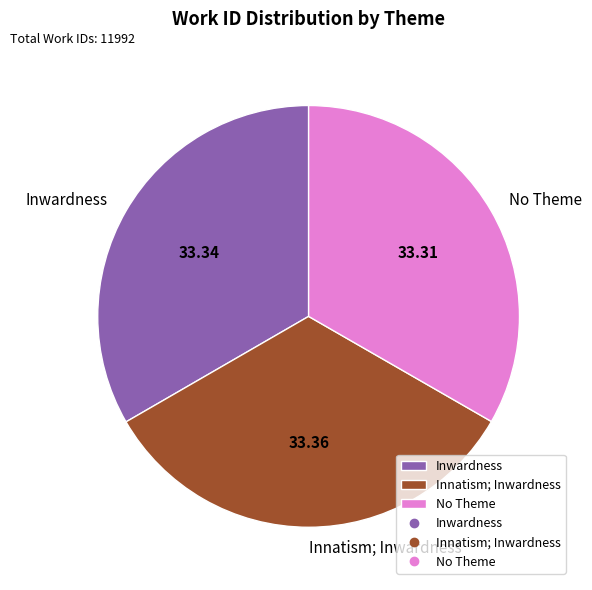

Is No Theme the majority of the pie?

No